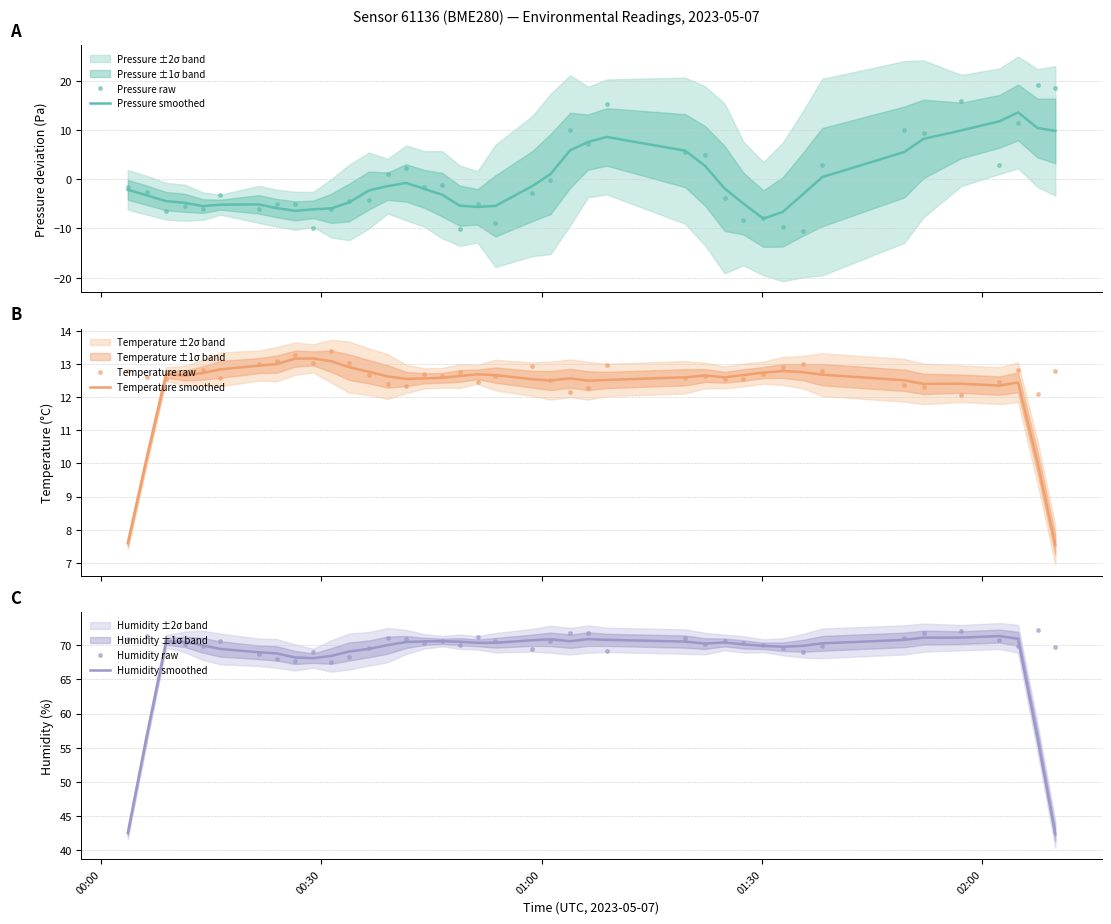

What is the lowest value of the Pressure raw series?

-10.4